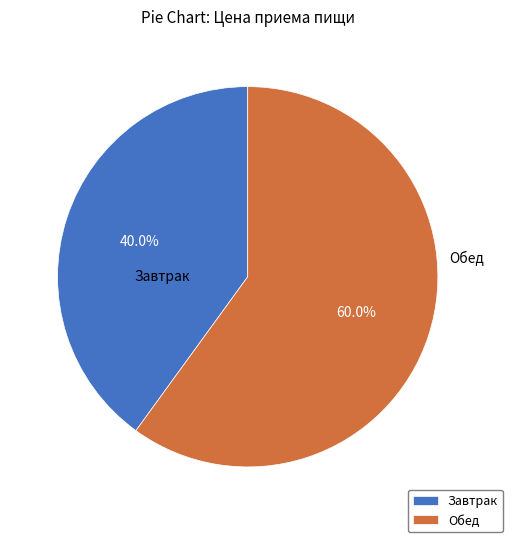

Rank the categories by value from highest to lowest.

Обед, Завтрак